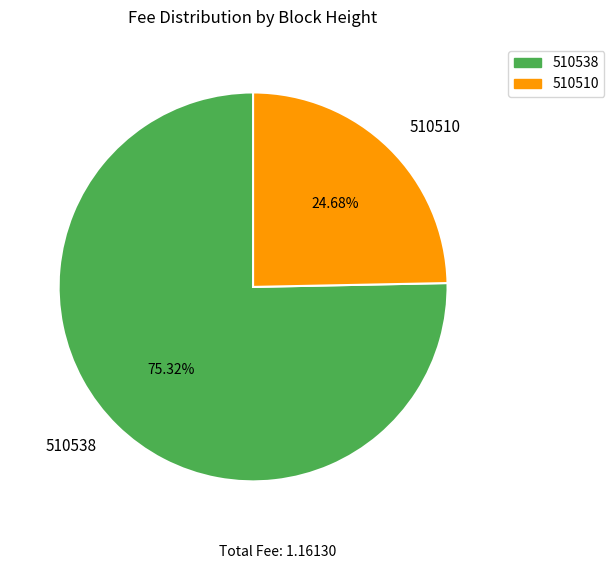

How many slices are in this pie chart?

2